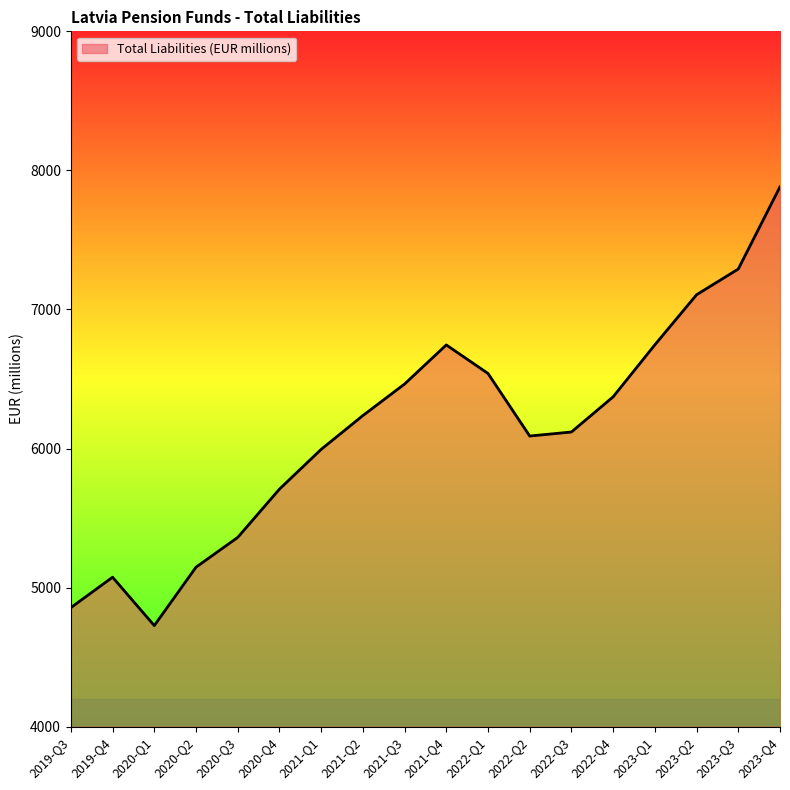

Approximately how many times larger is the value at 2023-Q2 compared to 2020-Q2?

1.4